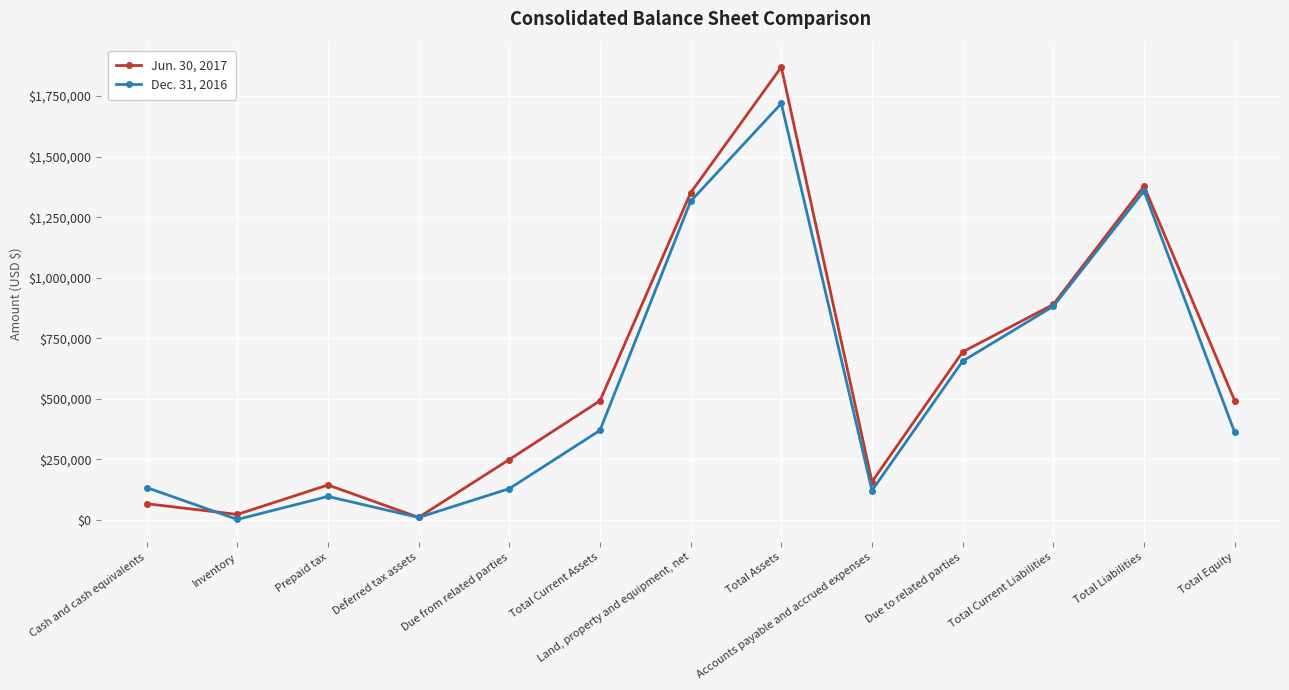

Where is the first local maximum for Jun. 30, 2017?

Prepaid tax